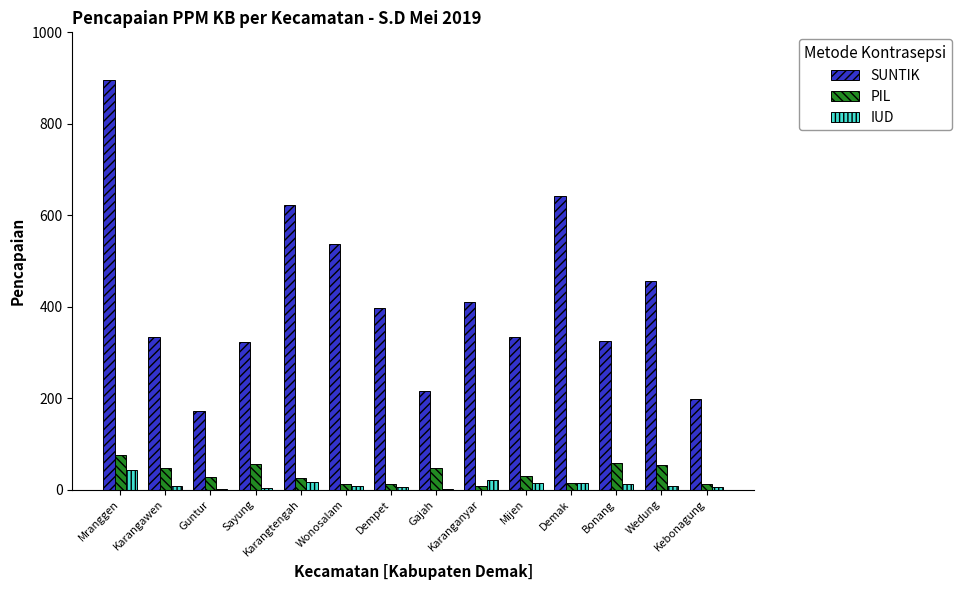

At which category is the sum across all series the highest?

Mranggen